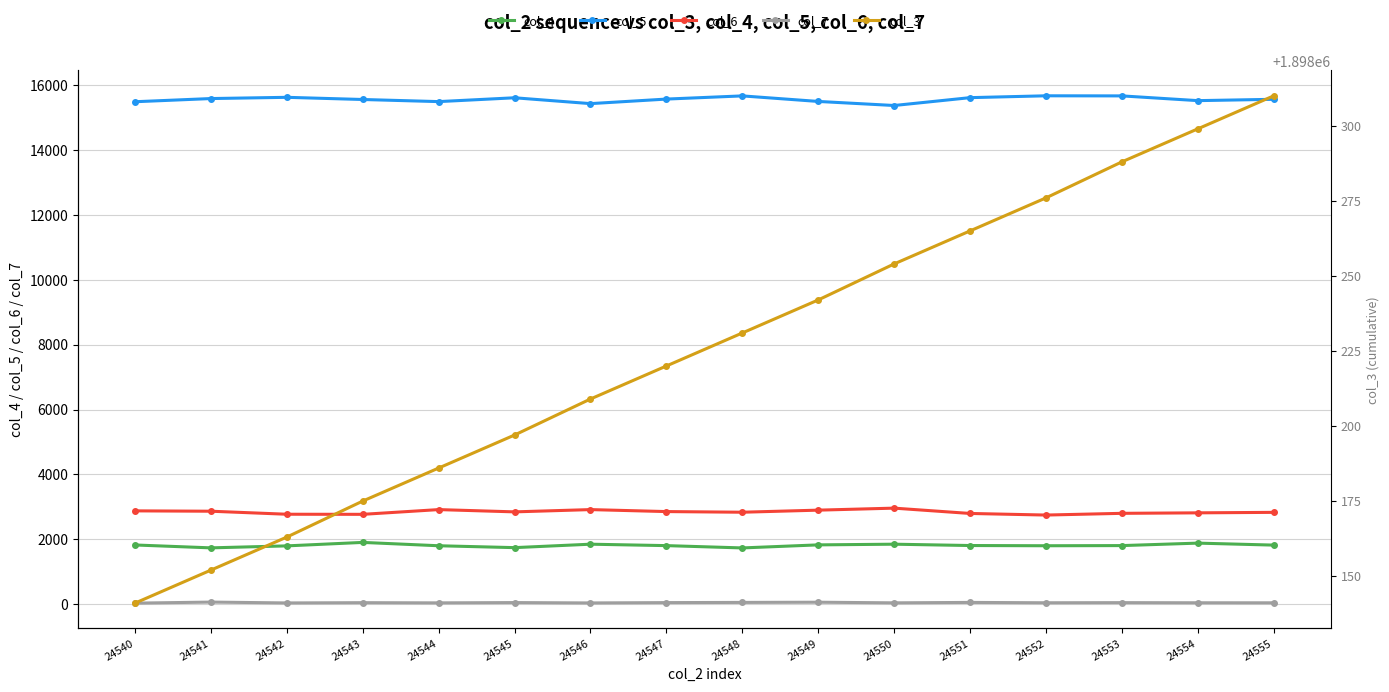

Reading left to right, extract all data points from this chart.

col_4: 1828	1739	1800	1907	1804	1746	1852	1808	1737	1831	1852	1811	1804	1809	1885	1824
col_5: 15485	15583	15621	15554	15489	15607	15427	15567	15665	15494	15369	15611	15668	15665	15519	15560
col_6: 2879	2868	2775	2772	2918	2848	2918	2857	2837	2901	2963	2799	2750	2803	2818	2833
col_7: 36	68	42	50	44	53	42	52	58	64	45	58	47	51	47	46
col_3: 1898141	1898152	1898163	1898175	1898186	1898197	1898209	1898220	1898231	1898242	1898254	1898265	1898276	1898288	1898299	1898310